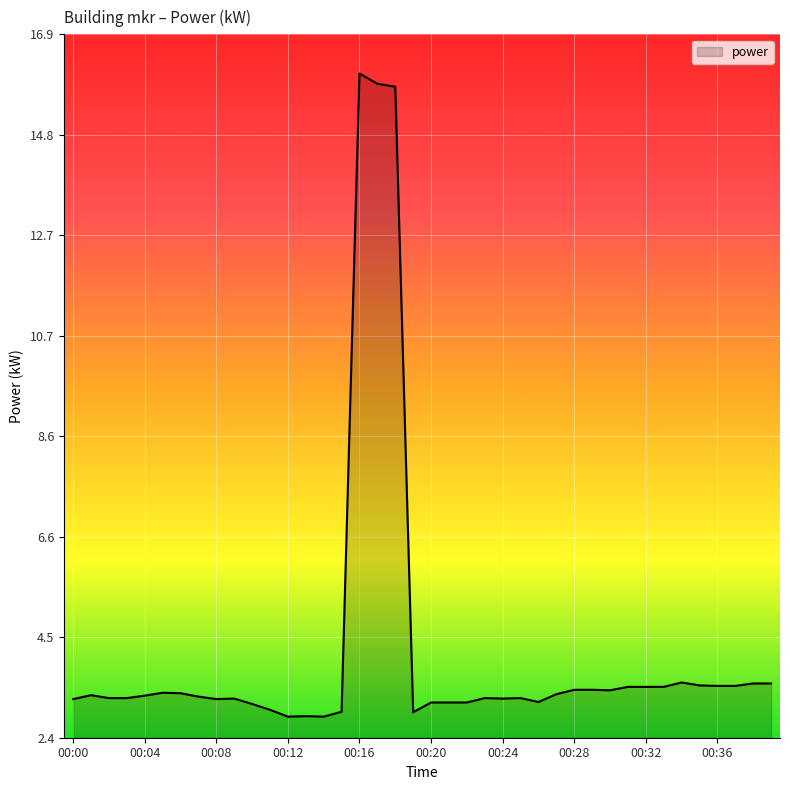

What is the average value?

4.2